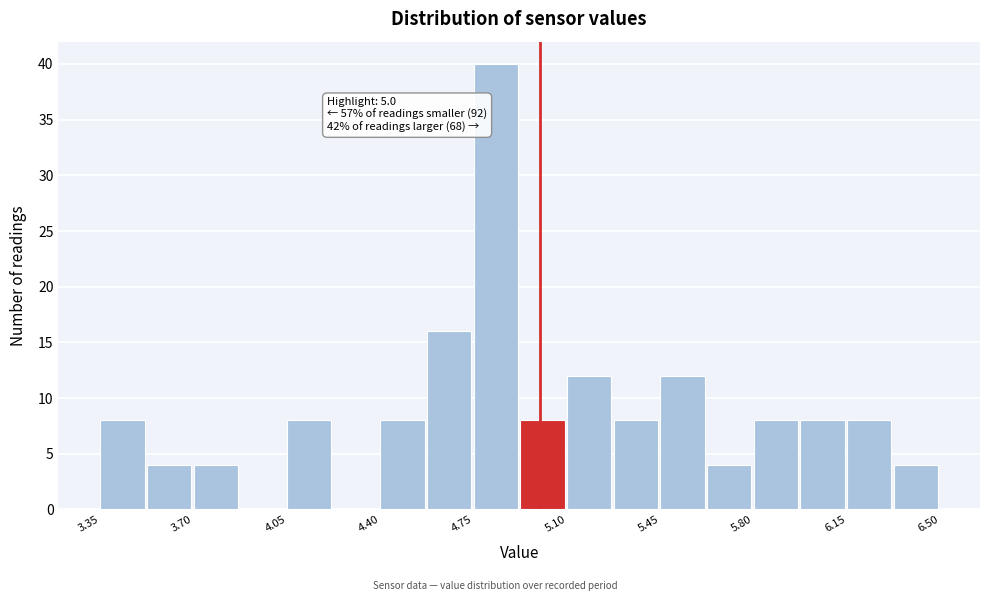

Read against the x-axis, roughly where is the centre of the tallest bar?

4.85